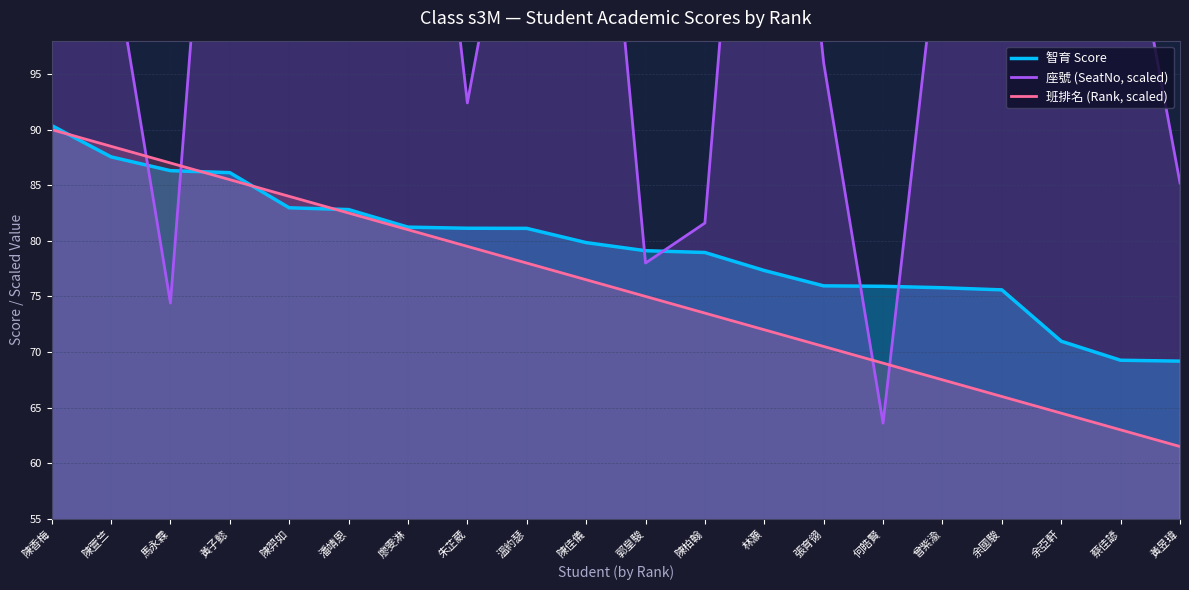

List the labels in order of 班排名 (Rank, scaled) value, largest first.

陳香梅, 陳萱竺, 馬永霖, 黃子懿, 陳羿如, 潘靖恩, 廖雯淋, 朱芷葳, 溫約瑟, 陳佳儀, 郭皇駿, 陳柏翰, 林灝, 張育翎, 何皓賢, 曾紫渝, 余國駿, 余亞軒, 蔡佳諺, 黃昱瑋